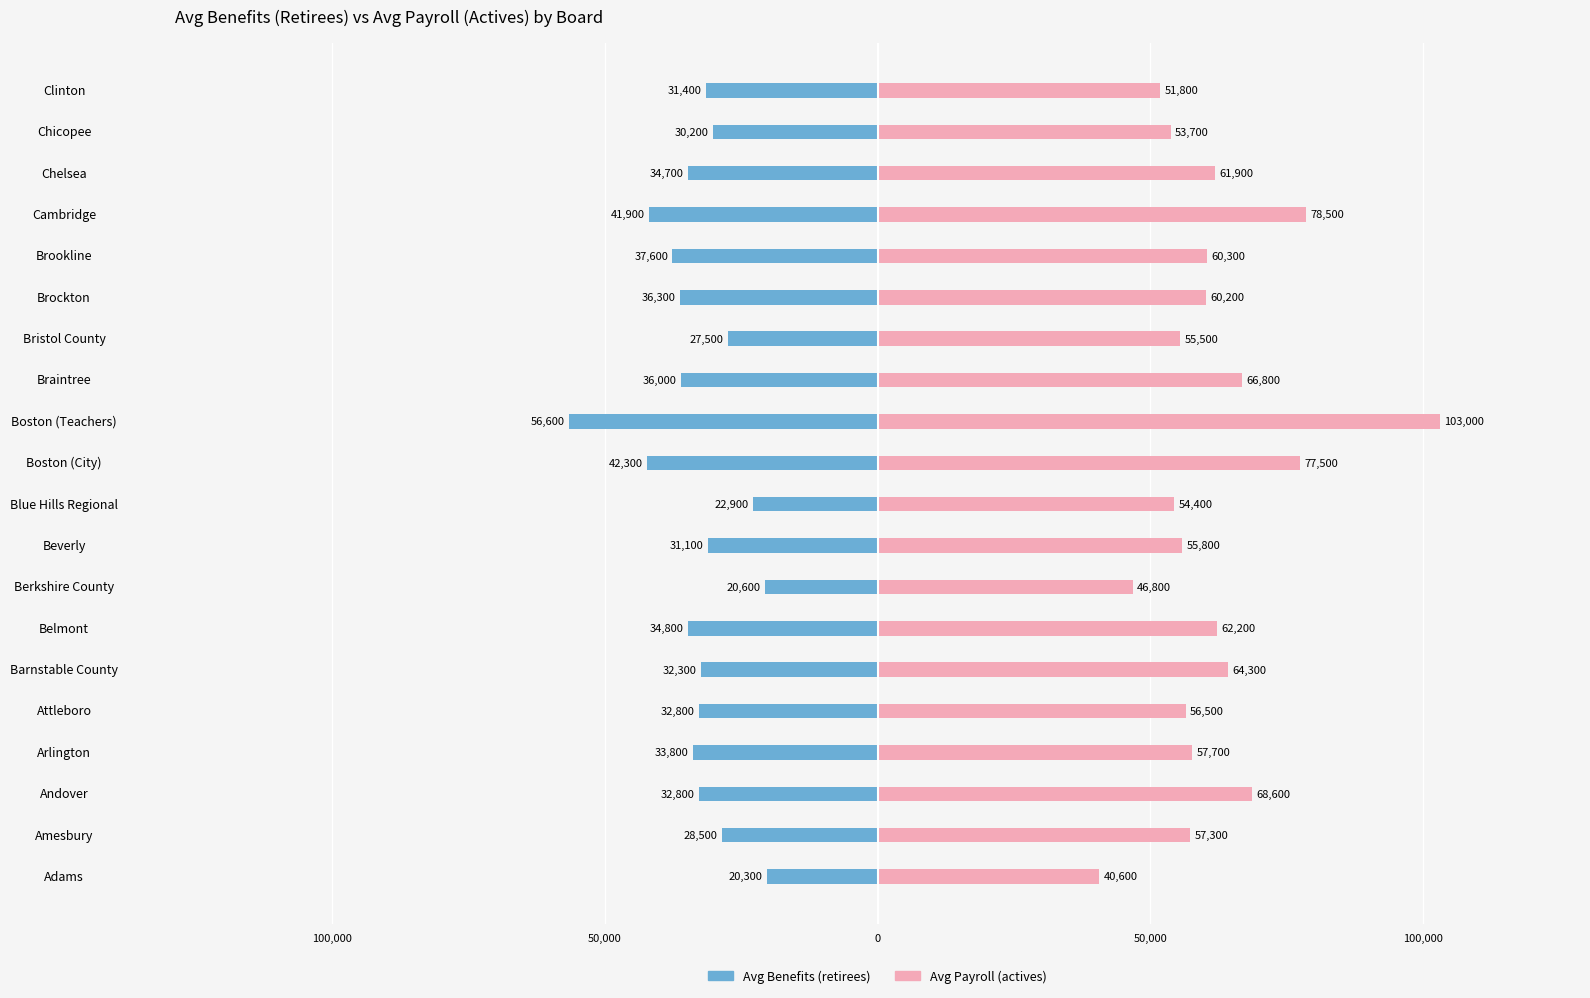

Which has a higher value, Clinton or Beverly?

Beverly